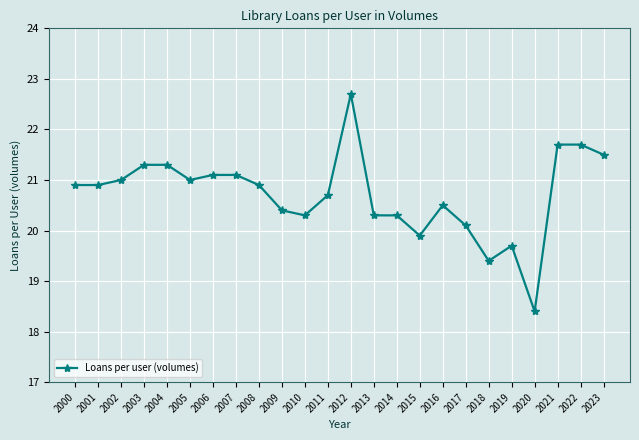

Read the value at 2006.

21.1